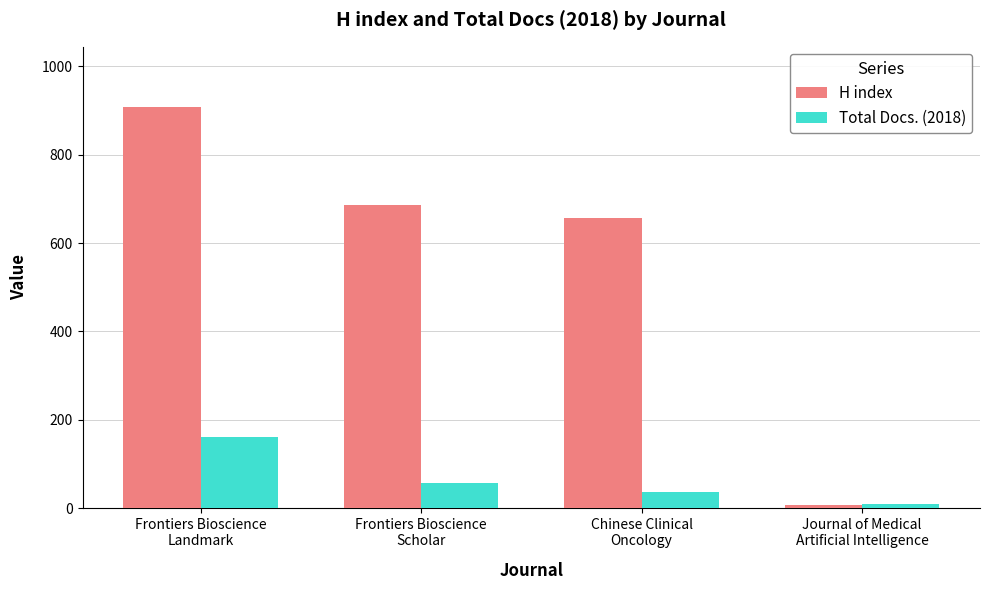

Reading right to left, transcribe all the data shown in this chart.

H index: 8	656	687	908
Total Docs. (2018): 9	36	57	162